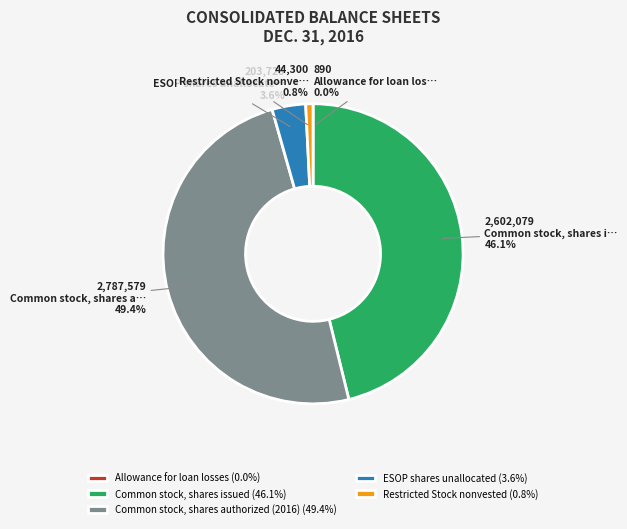

To the nearest percent, what is the combined percentage of ESOP shares unallocated and Restricted Stock nonvested?

4%